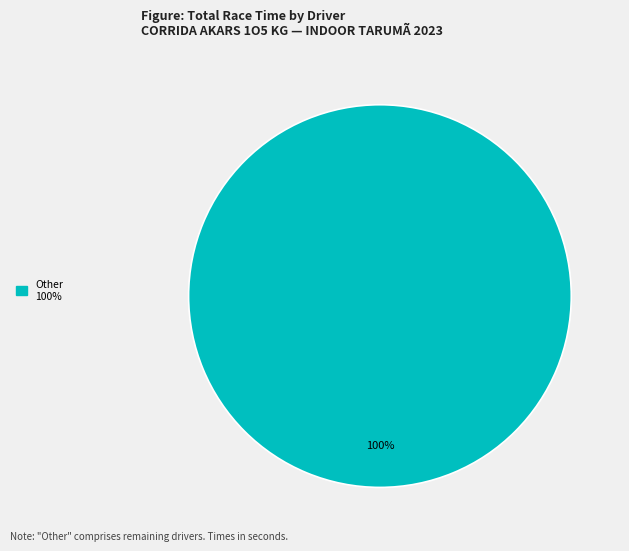

Is there any slice that represents more than half of the pie?

Yes